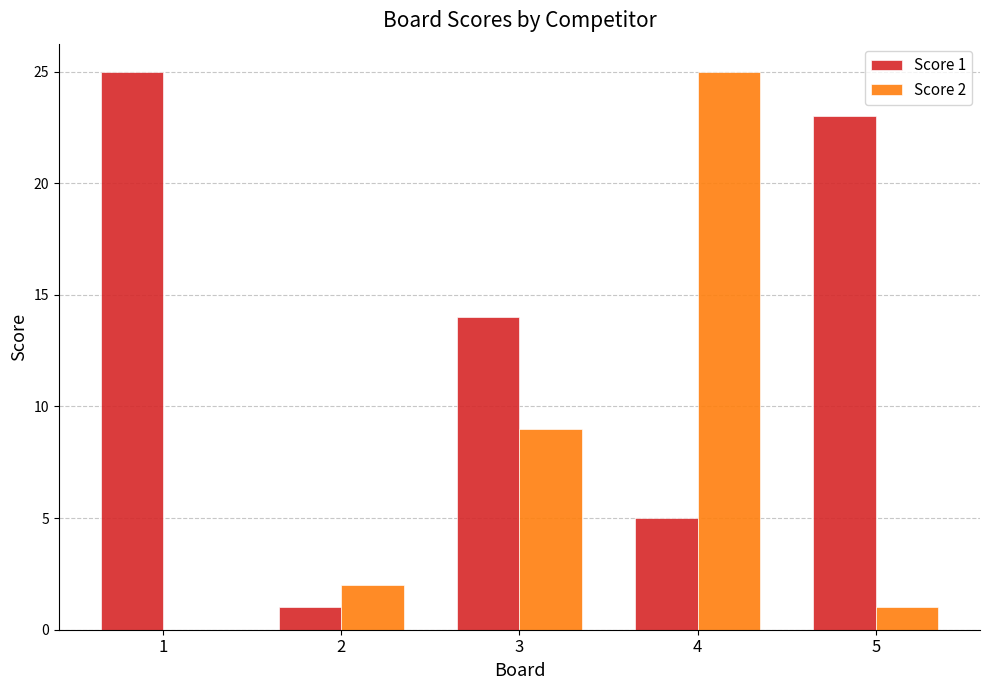

Which series has the largest range (max minus min)?

Score 2